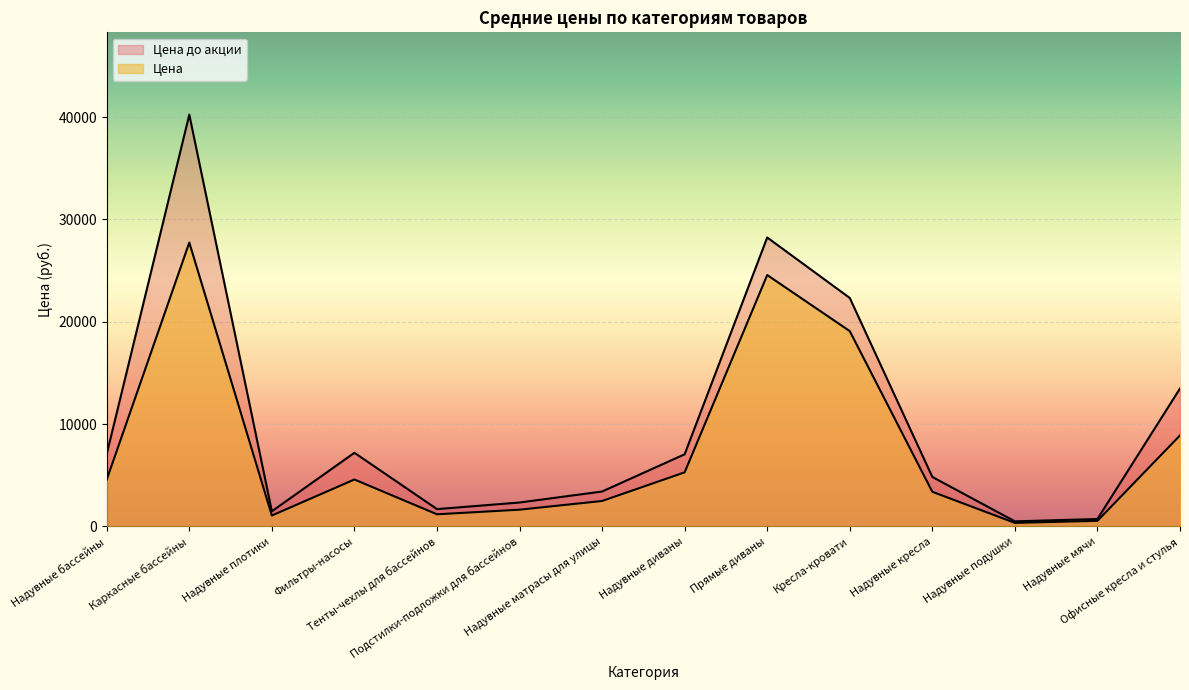

What is the minimum value shown in the chart?

350